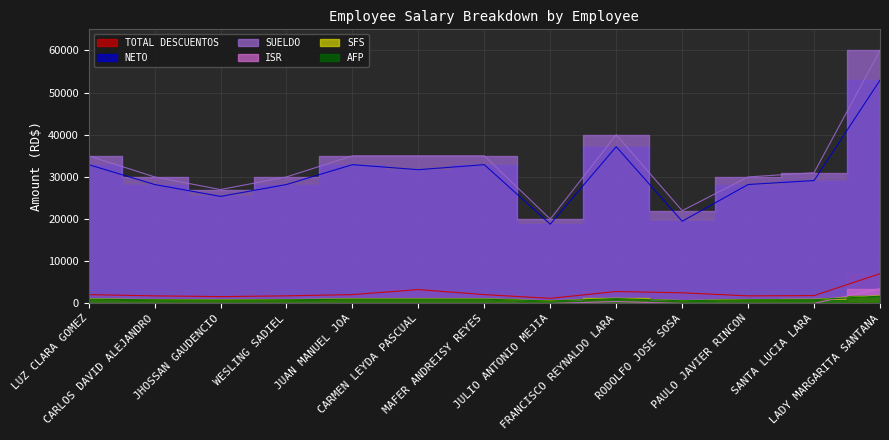

What value does the SFS series have at LUZ CLARA GOMEZ?

1004.5